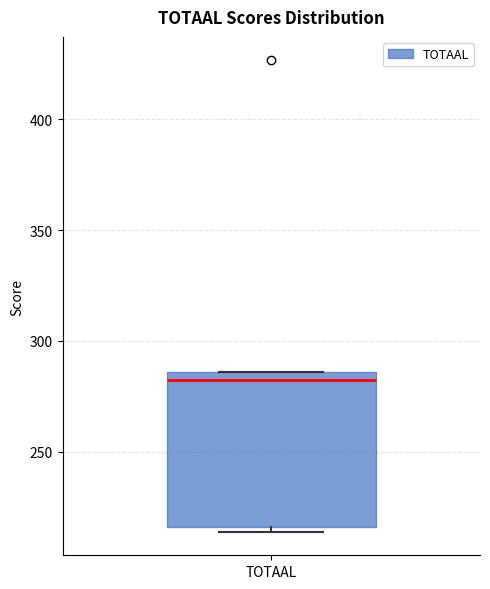

Where is the upper edge of the box for TOTAAL on the y-axis? The values are not printed on the chart, so give them approximately, as read against the axis.

285